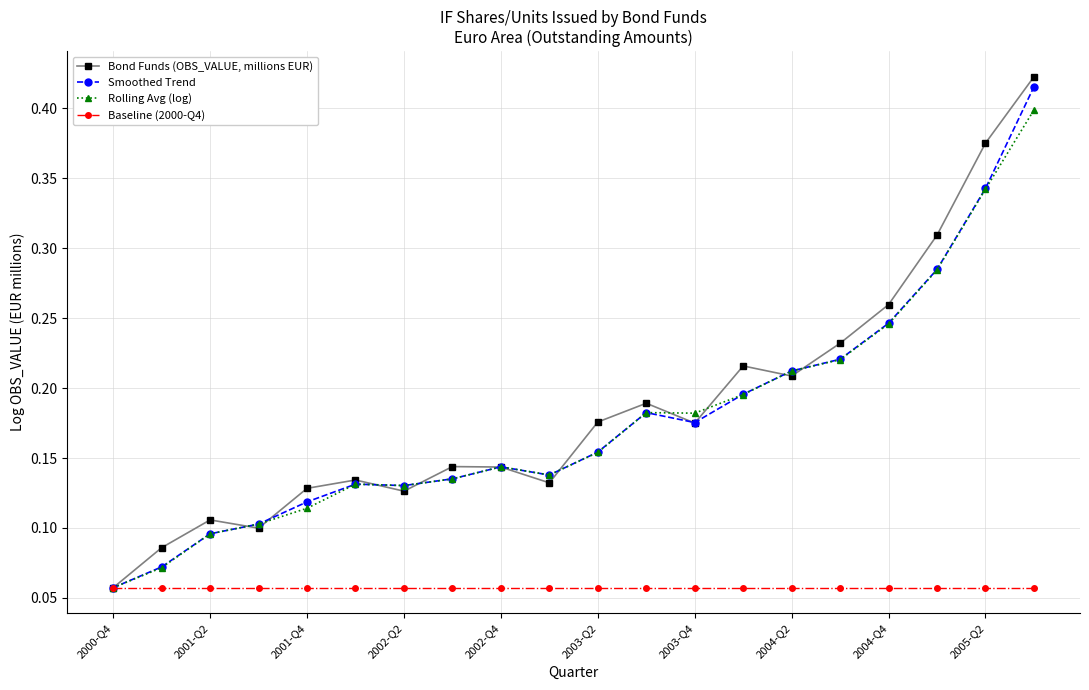

Count the Rolling Avg (log) values in the range 0 to 1.

20